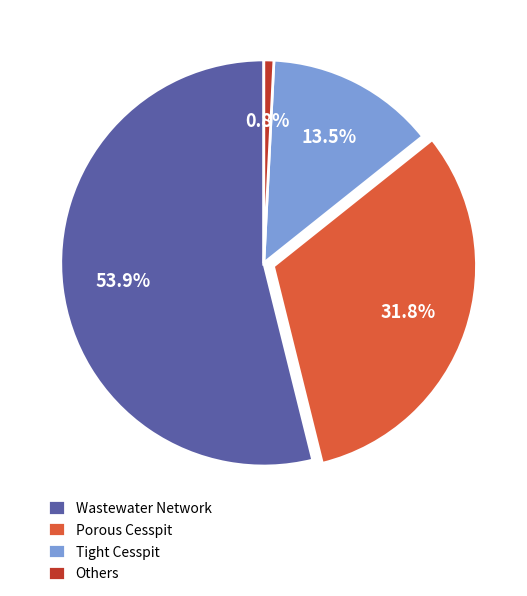

Count the number of slices in the pie.

4